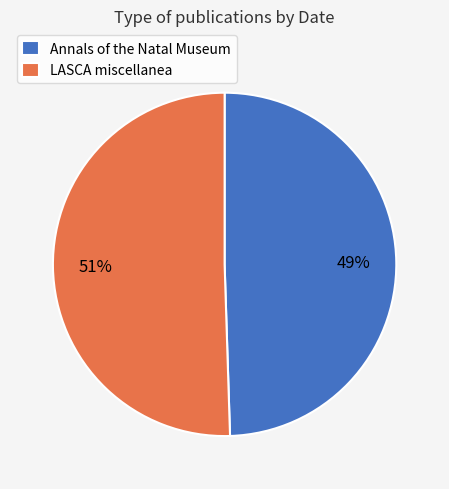

To the nearest percent, what percentage of the pie is Annals of the Natal Museum?

49%